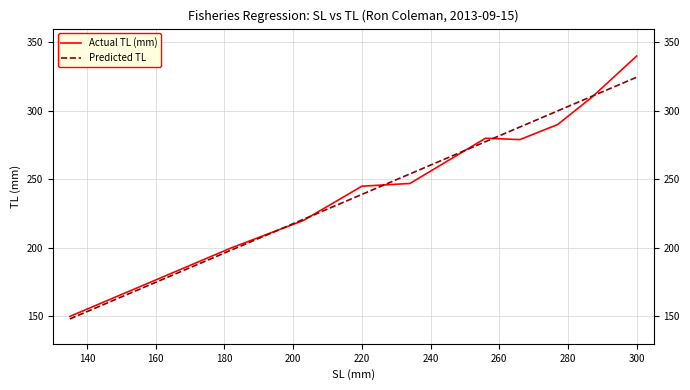

Which series has the largest range (max minus min)?

Actual TL (mm)